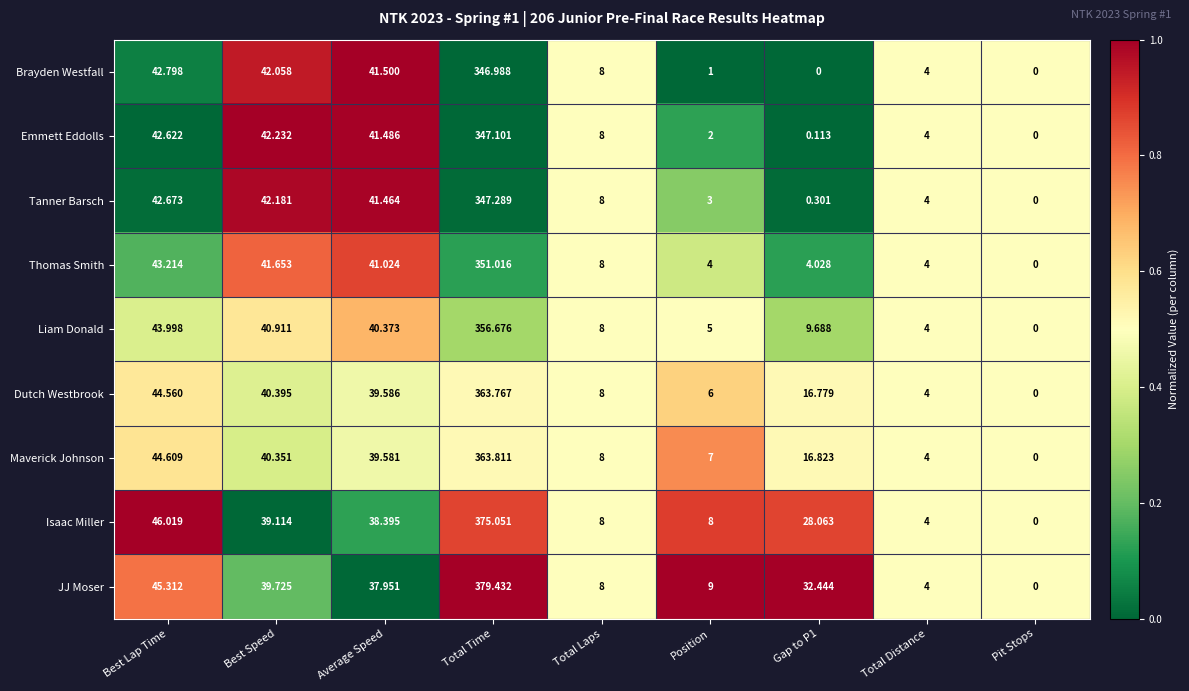

Is the value of JJ Moser at Gap to P1 greater than the value of Maverick Johnson at Pit Stops?

Yes